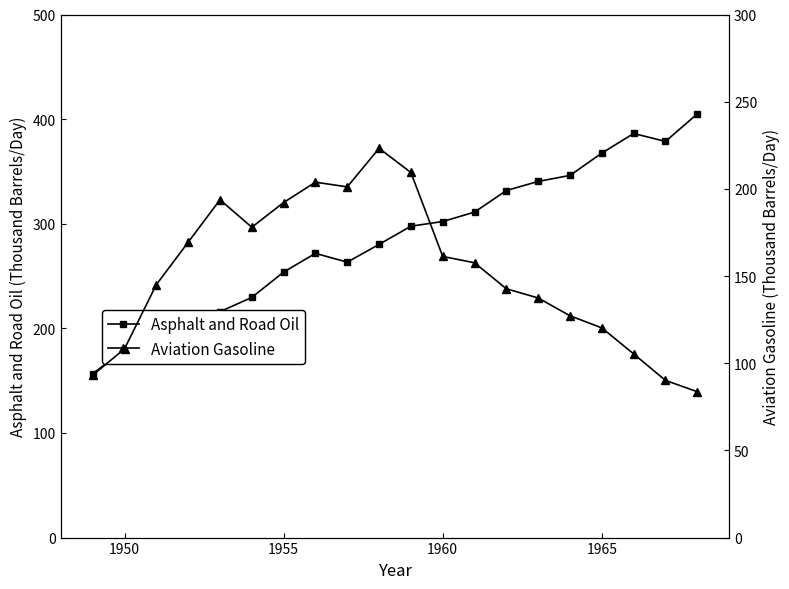

The value of Asphalt and Road Oil at 1955 is 367.4. True or false?

False